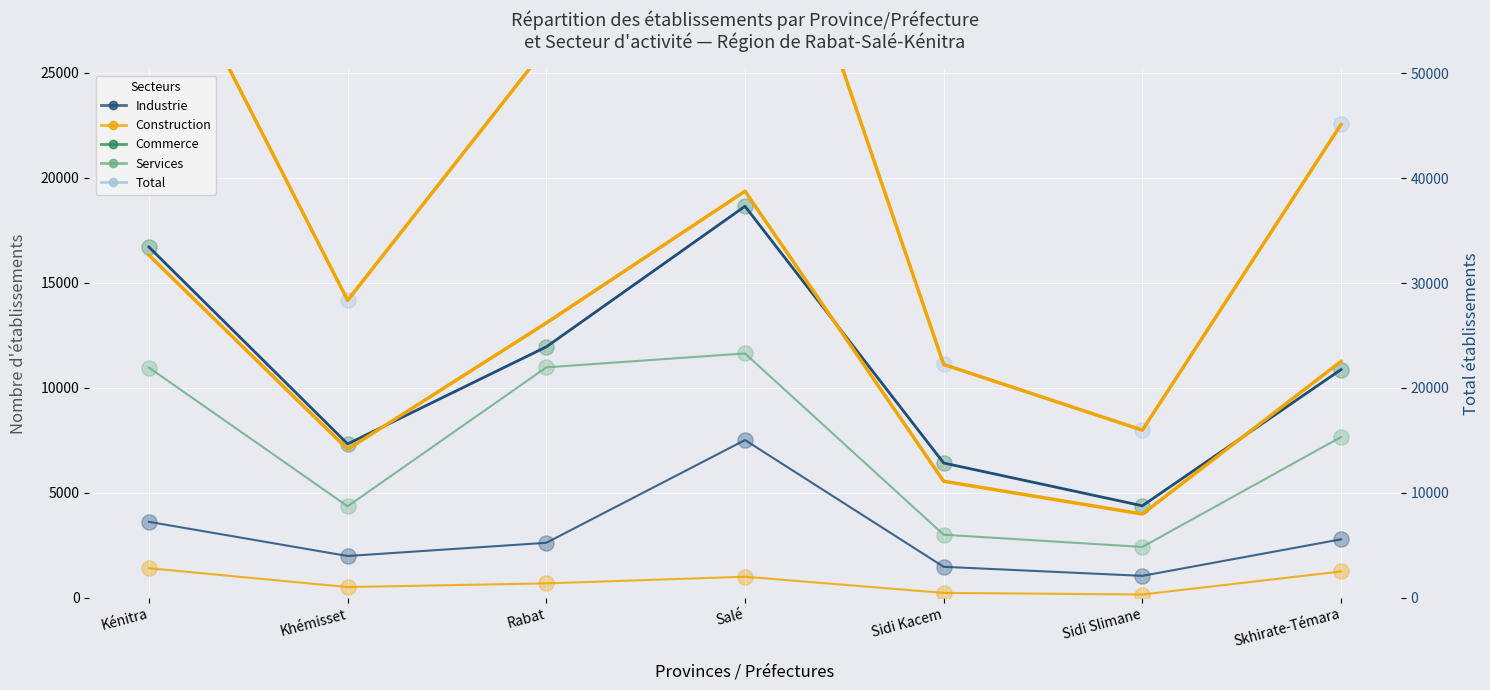

At which category is the sum across all series the highest?

Salé